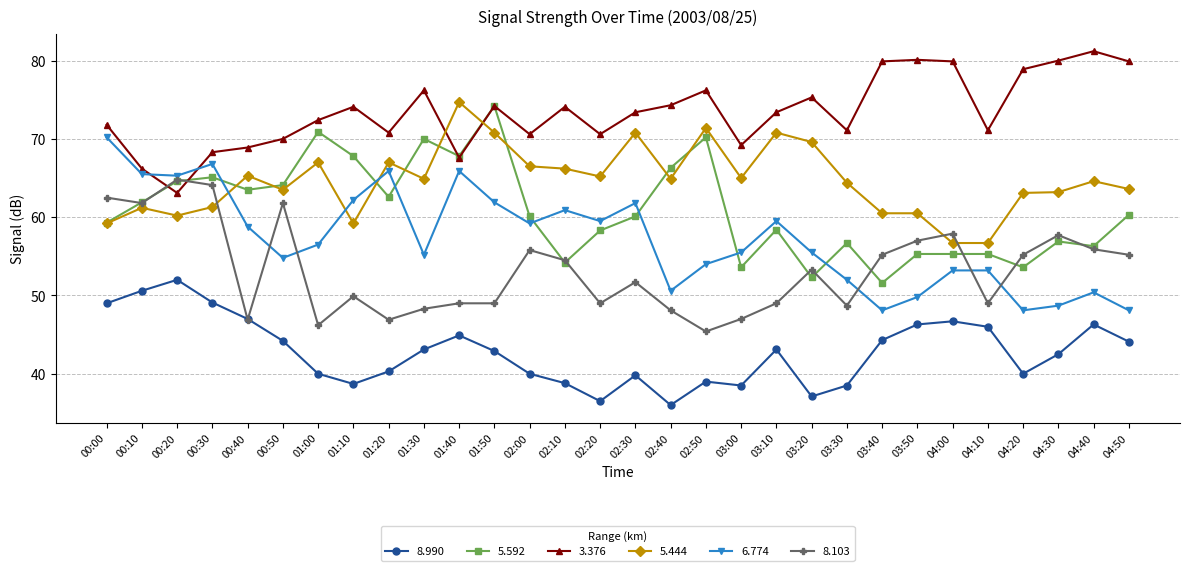

What is the minimum value shown in the chart?

36.0